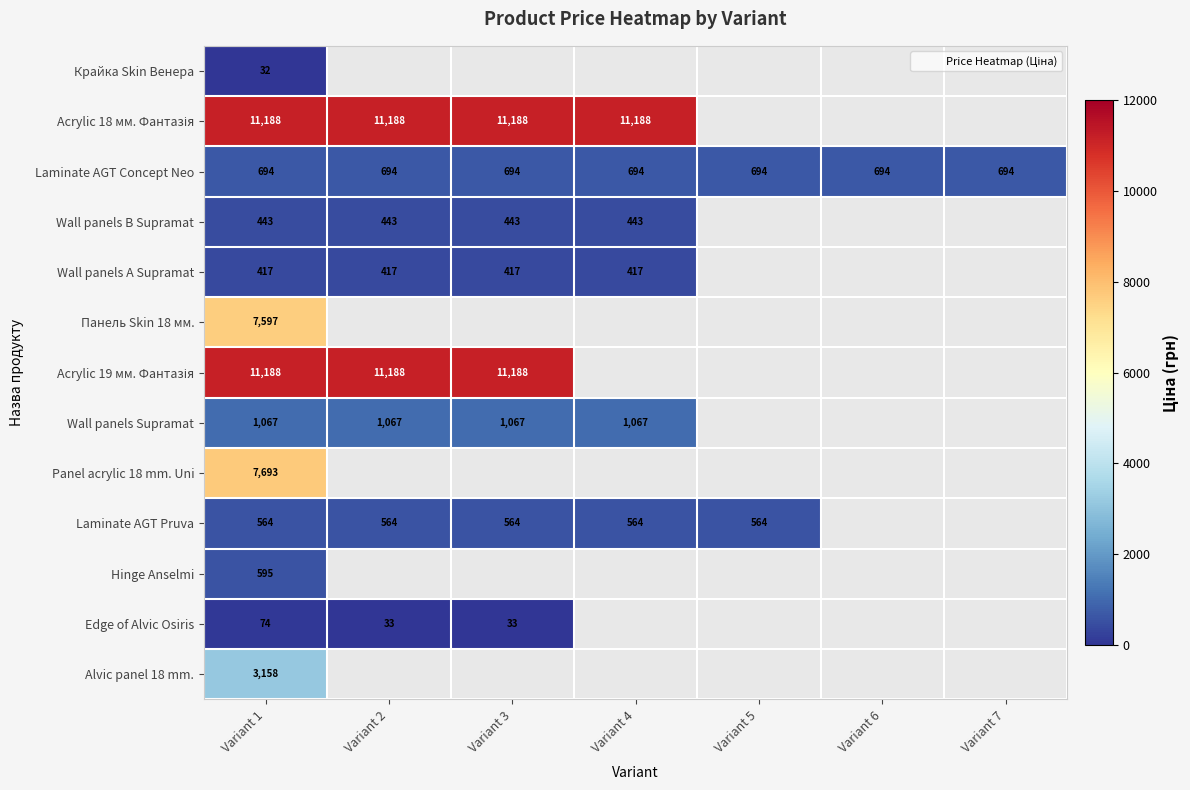

Is it true that Acrylic 18 мм. Фантазія equals 19672.6 at Variant 3?

False